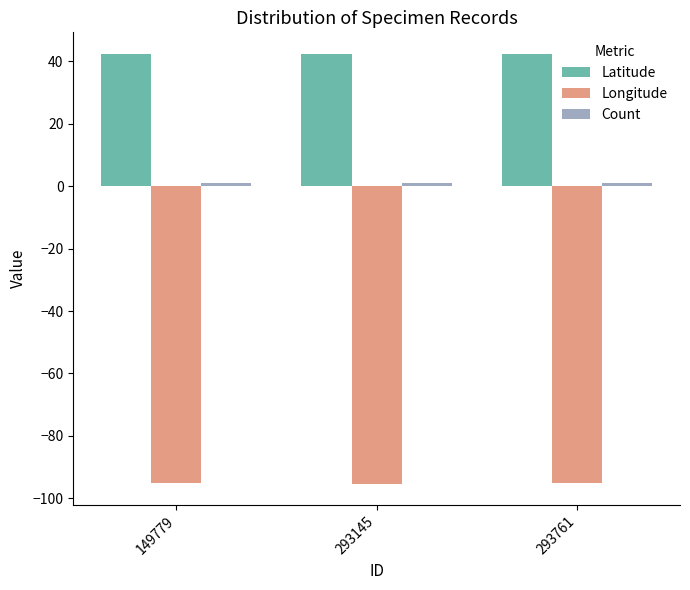

True or false: Longitude has a value of -95.2 at 293145.

True